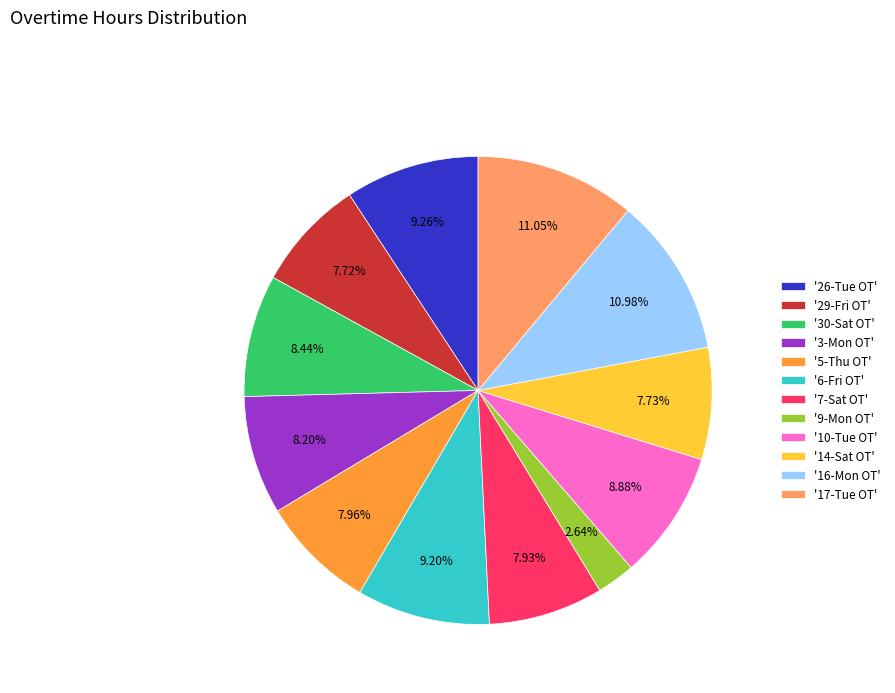

Is there a majority slice in this chart?

No